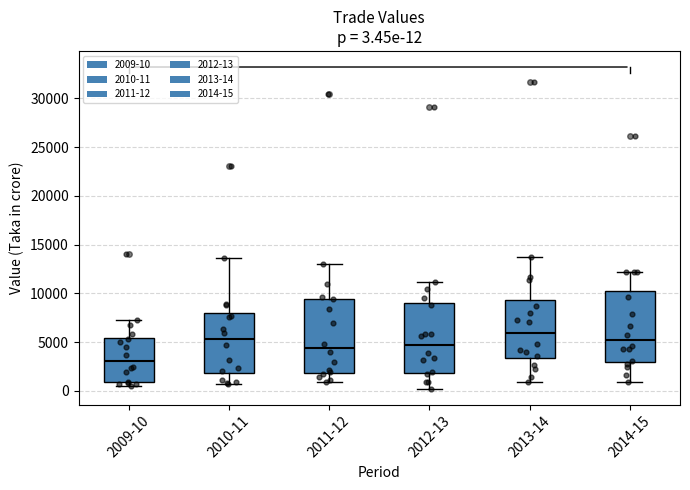

Which box has the highest median line?

2013-14